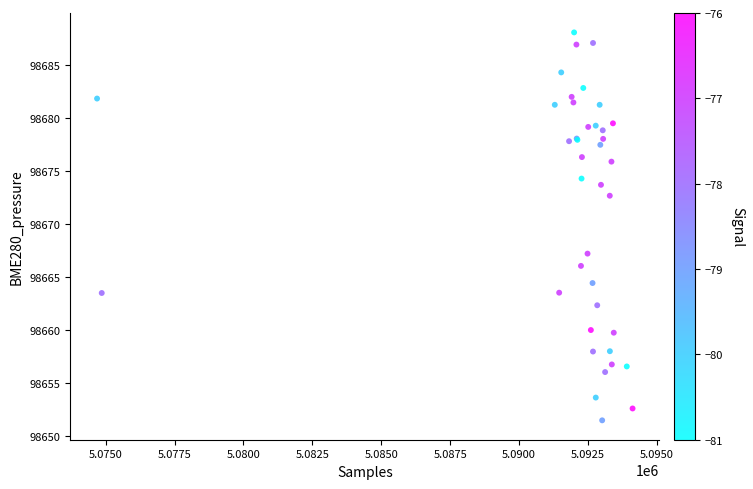

What Y value in the scatter plot is closest to 98669?

98667.2